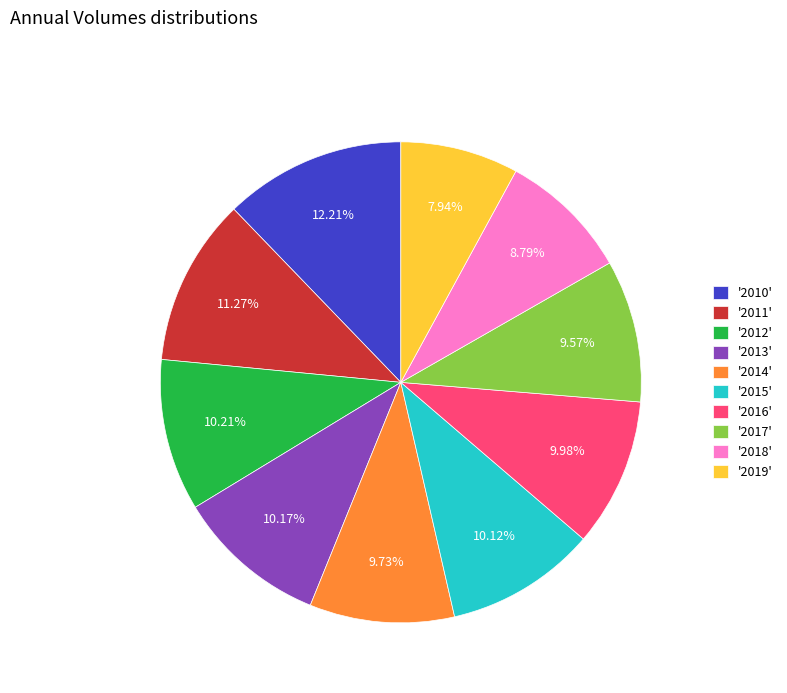

Does '2012' represent more than half of the total?

No